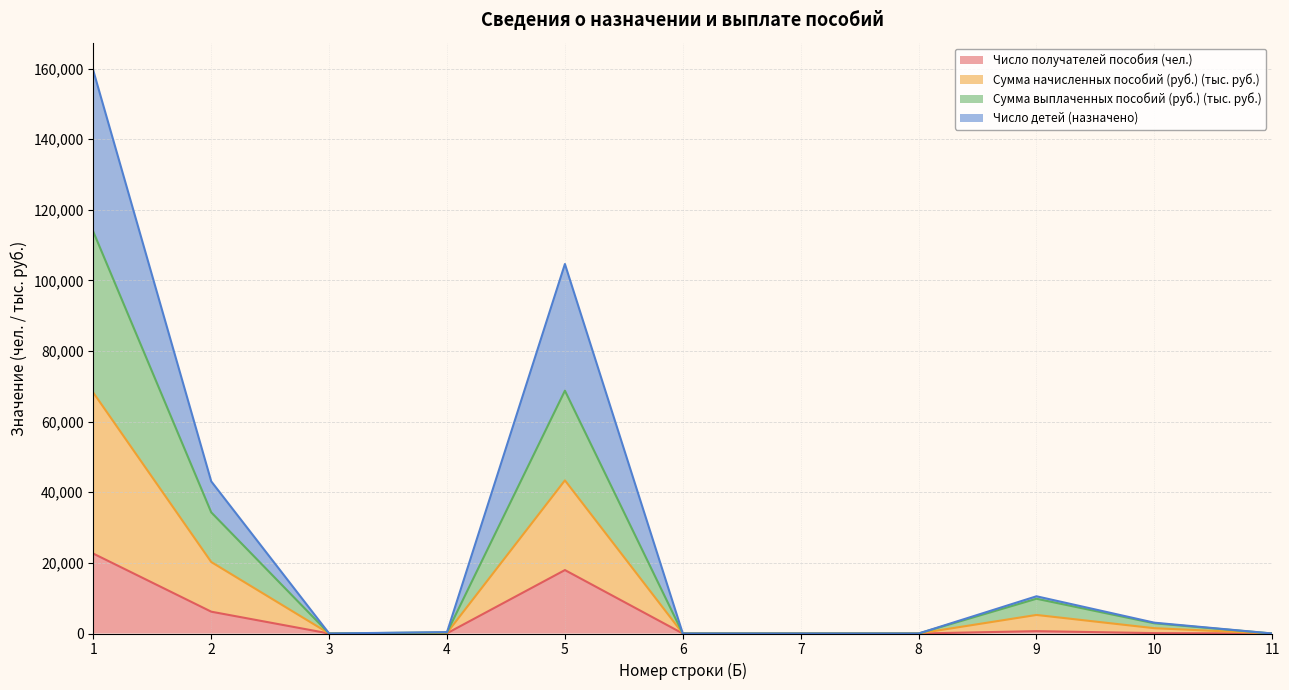

True or false: Число детей (назначено) and Сумма начисленных пособий (руб.) intersect in this chart.

False